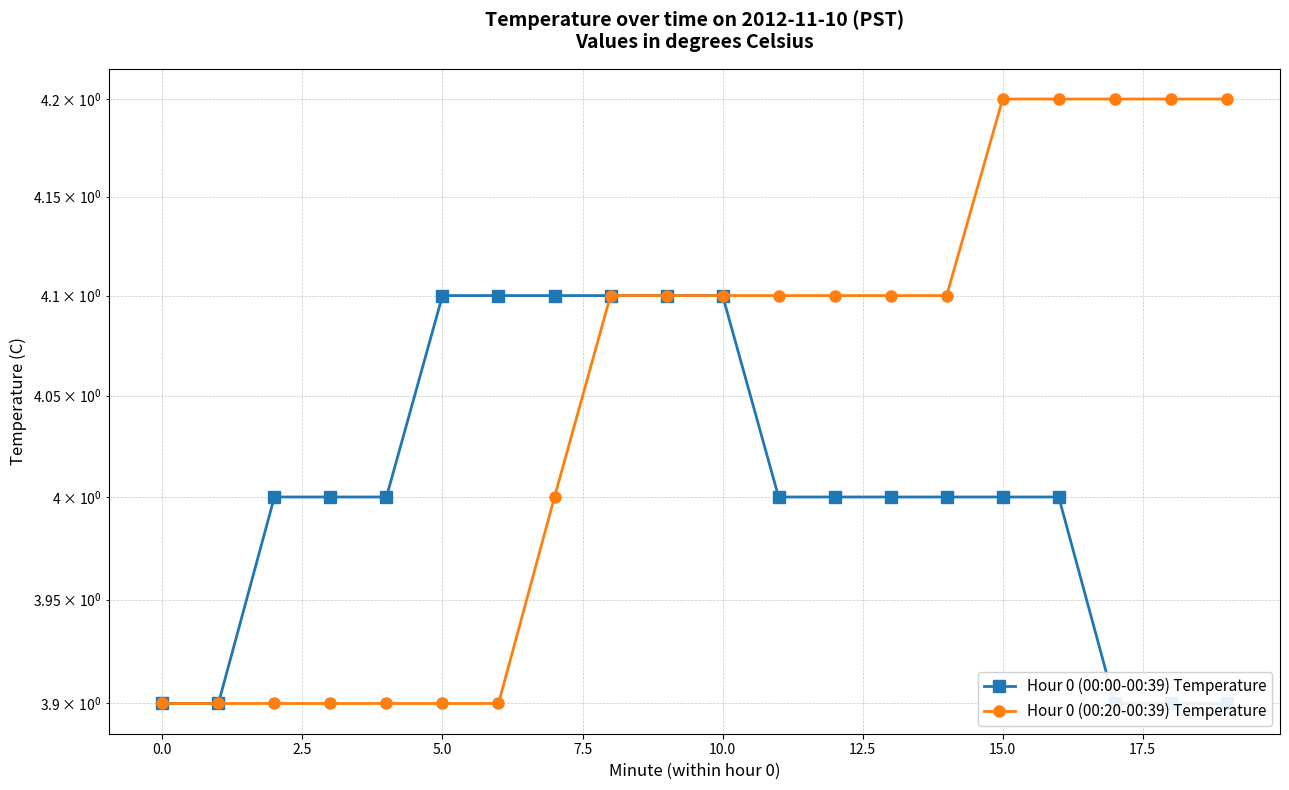

True or false: Hour 0 (00:00-00:39) Temperature and Hour 0 (00:20-00:39) Temperature cross at least once.

False